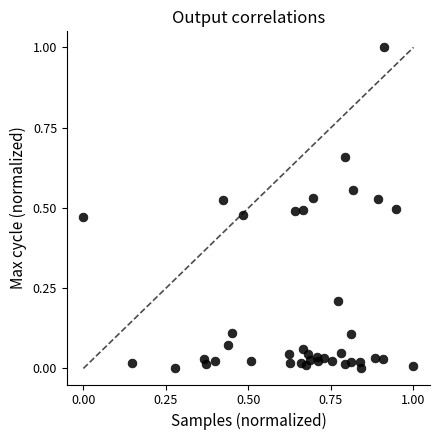

What is the range of X values (max minus min)?

1.0